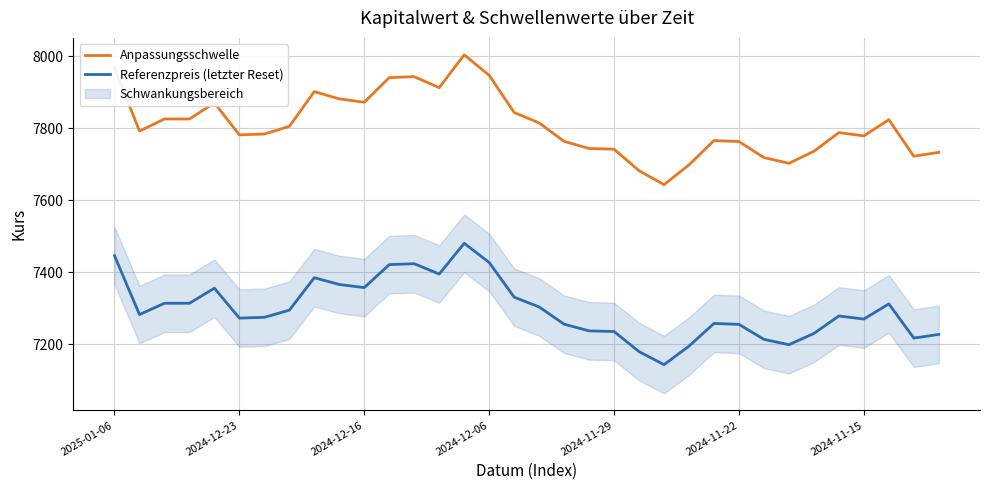

True or false: Anpassungsschwelle and Referenzpreis (letzter Reset) cross at least once.

False